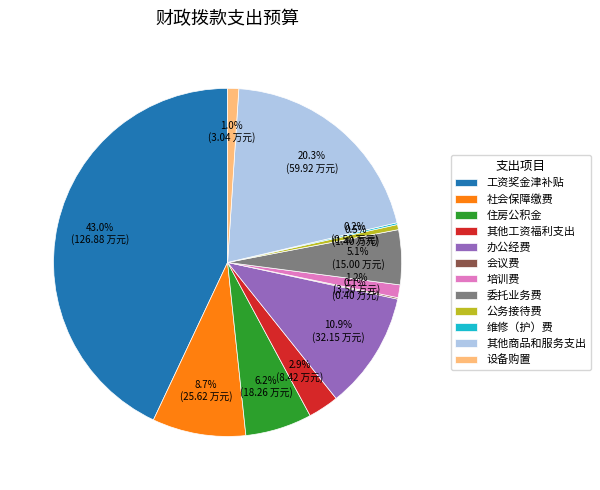

Which category has the biggest portion of the pie?

工资奖金津补贴